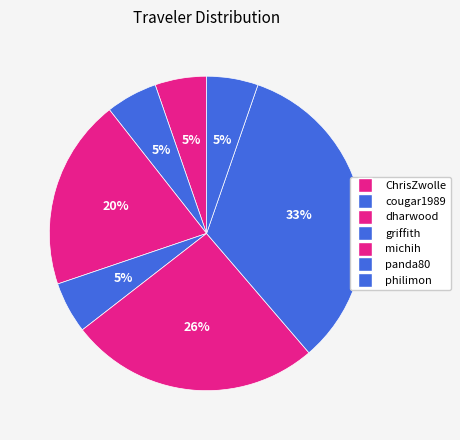

To the nearest percent, what is the difference between the largest and smallest slice percentages?

28%